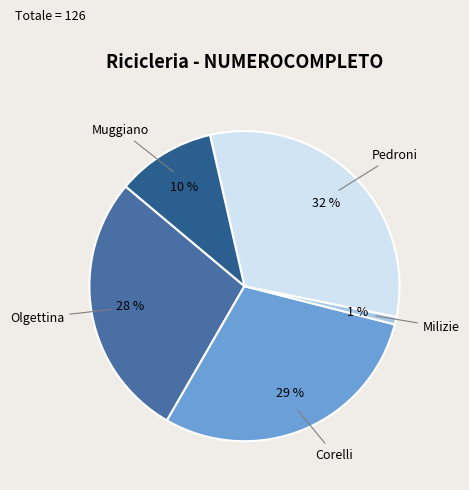

Which category has the biggest portion of the pie?

Pedroni